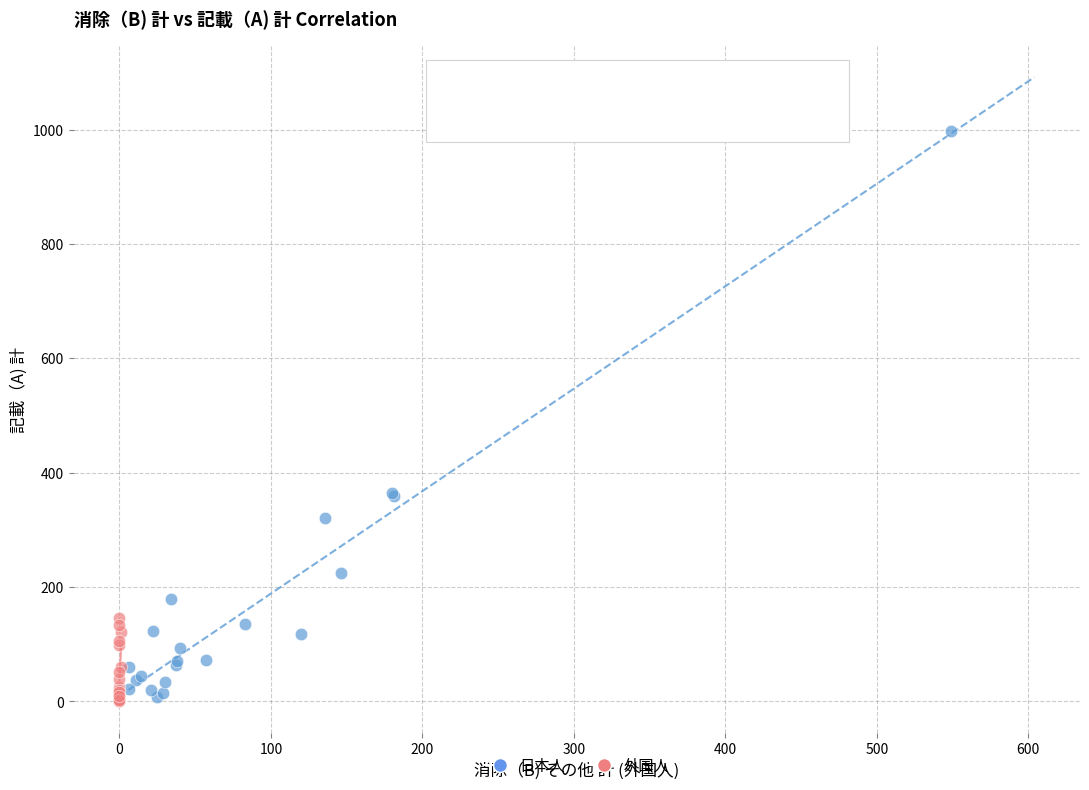

Which series has the largest Y range (max minus min)?

日本人